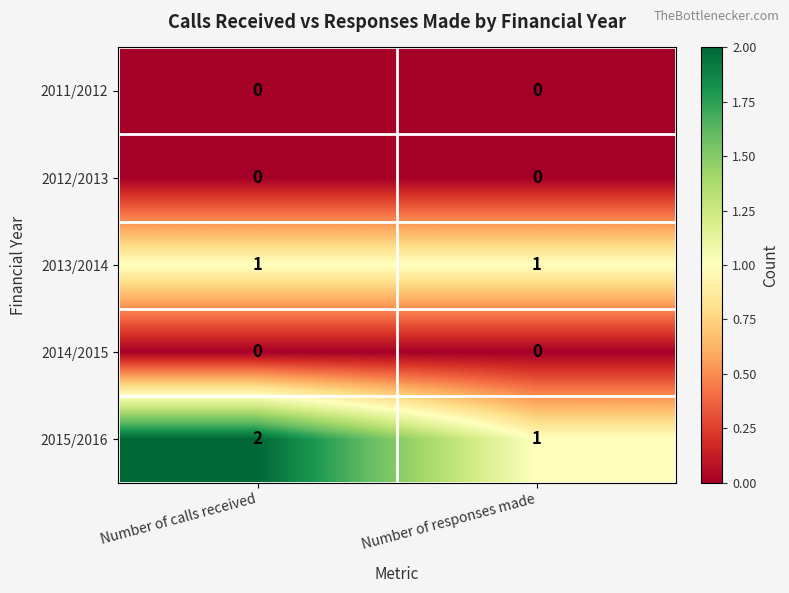

Reading left to right, extract all data points from this chart.

2011/2012: 0	0
2012/2013: 0	0
2013/2014: 1	1
2014/2015: 0	0
2015/2016: 2	1